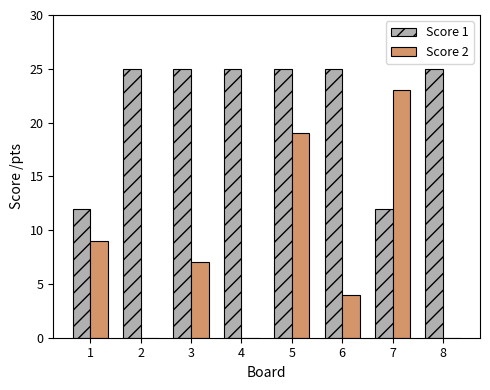

At which category is the sum across all series the highest?

5